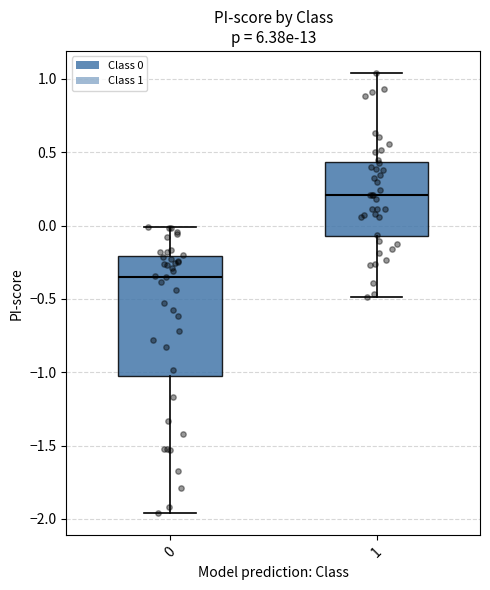

Where does the median line of the box at x = 0 sit on the y-axis? The values are not printed on the chart, so give them approximately, as read against the axis.

-0.35